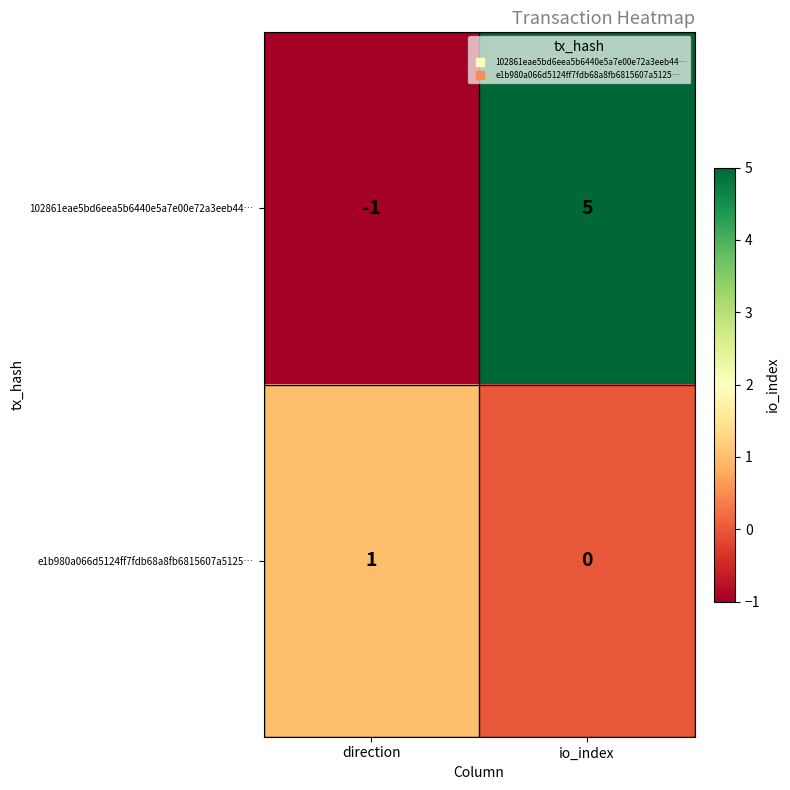

What is the difference between the 102861eae5bd6eea5b6440e5a7e00e72a3eeb44… values at io_index and direction?

6